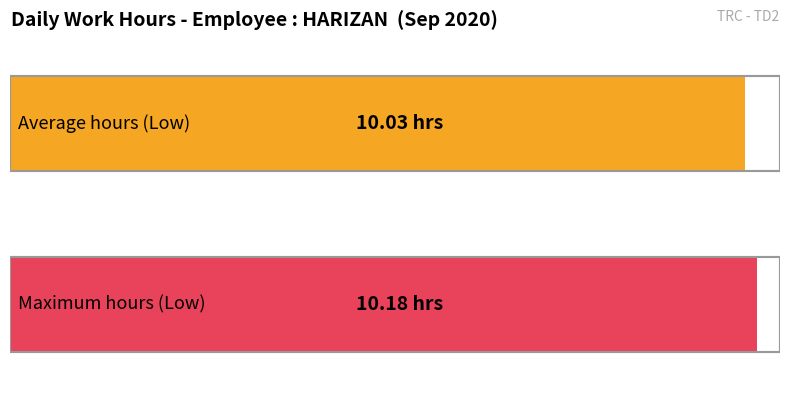

How many series are shown in this chart?

1